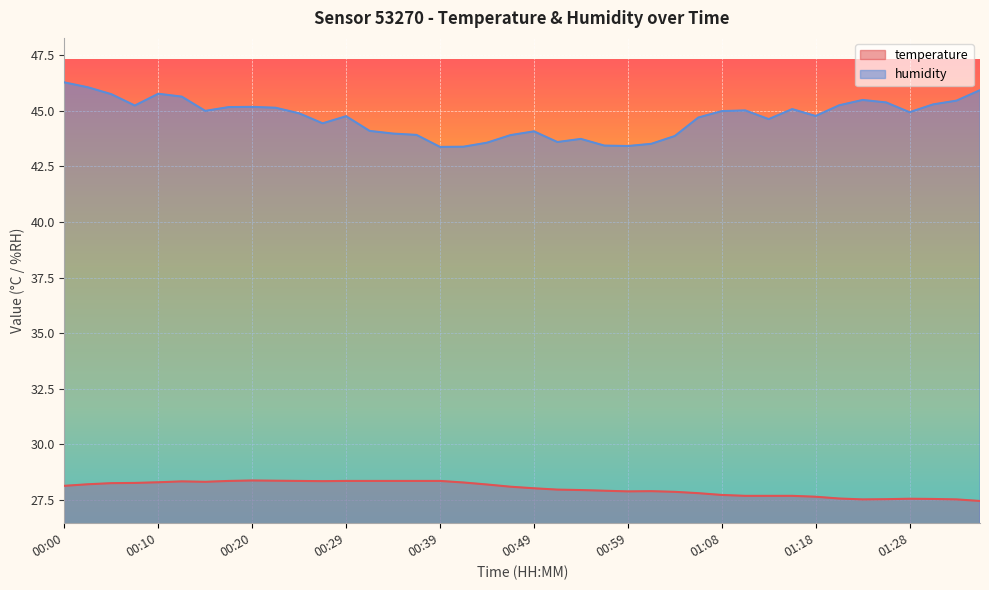

In humidity, how many points are lower than both neighbors (excluding endpoints)?

9